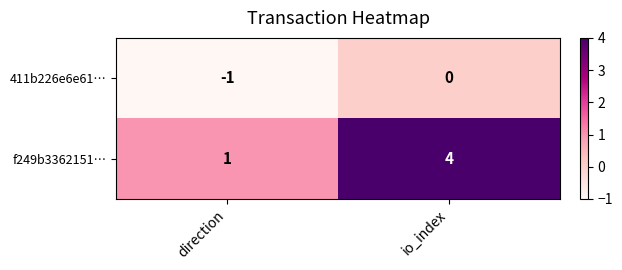

Which category has the highest value across all series?

io_index